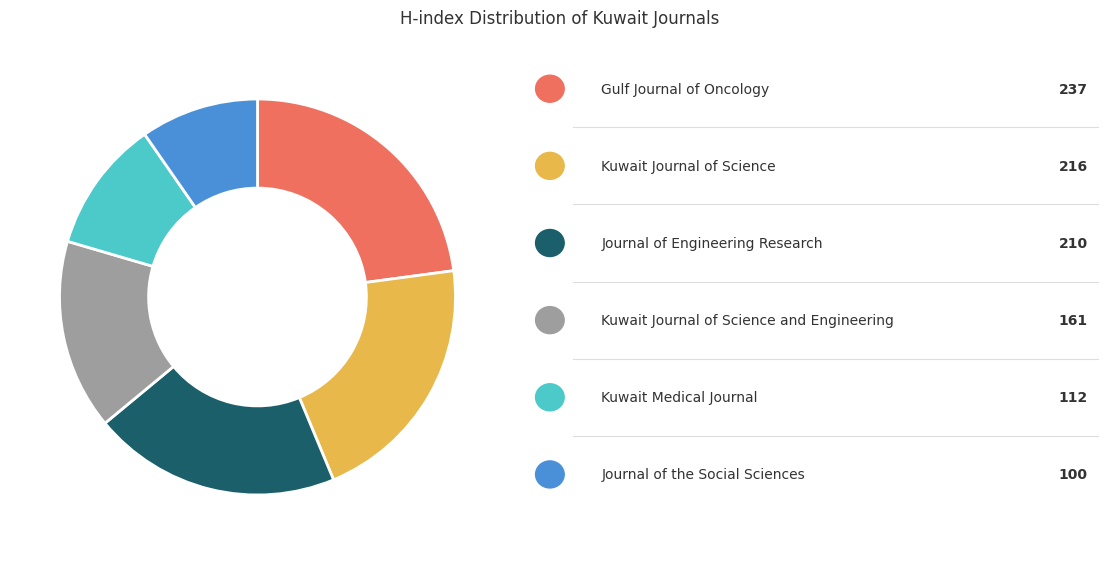

Is there a majority slice in this chart?

No